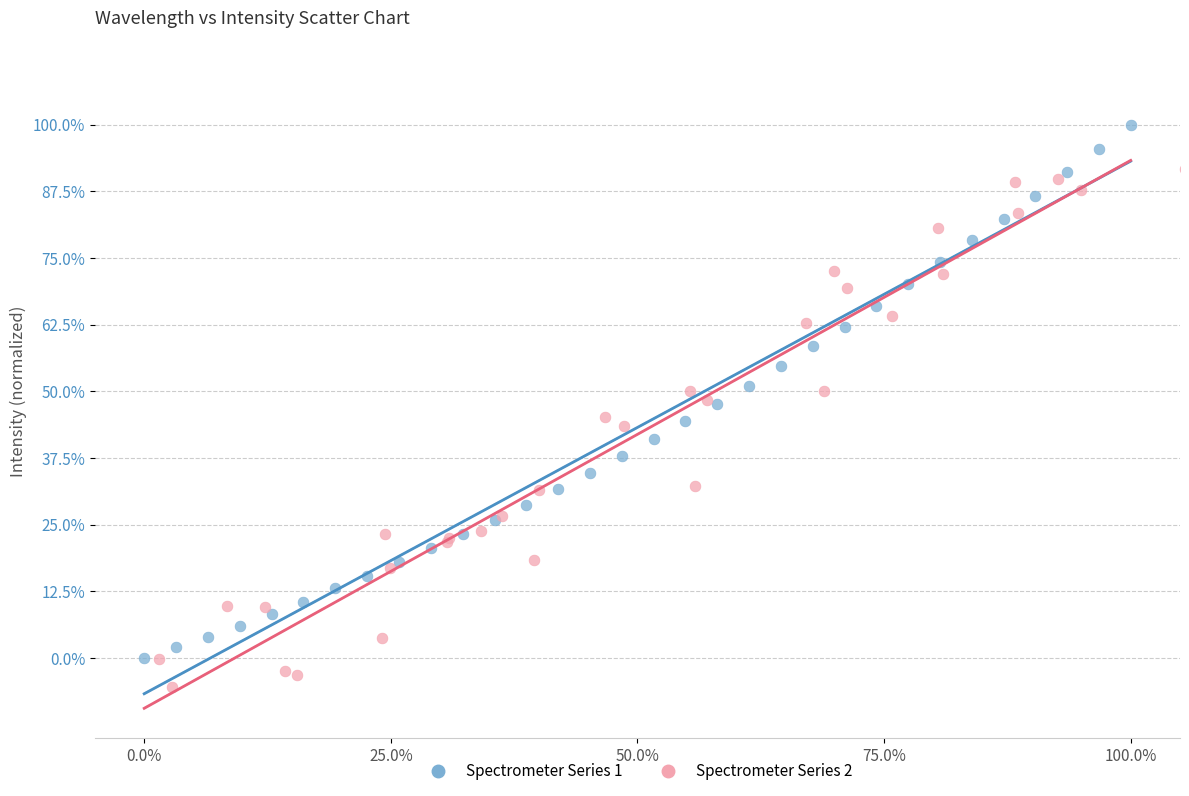

Which series reaches the maximum Y coordinate?

Spectrometer Series 1